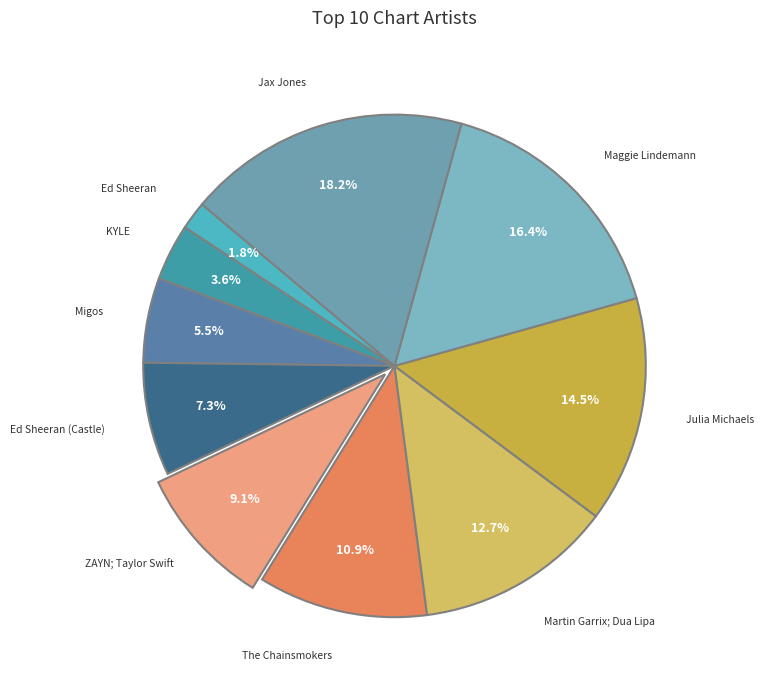

Does Migos account for over 50% of the chart?

No